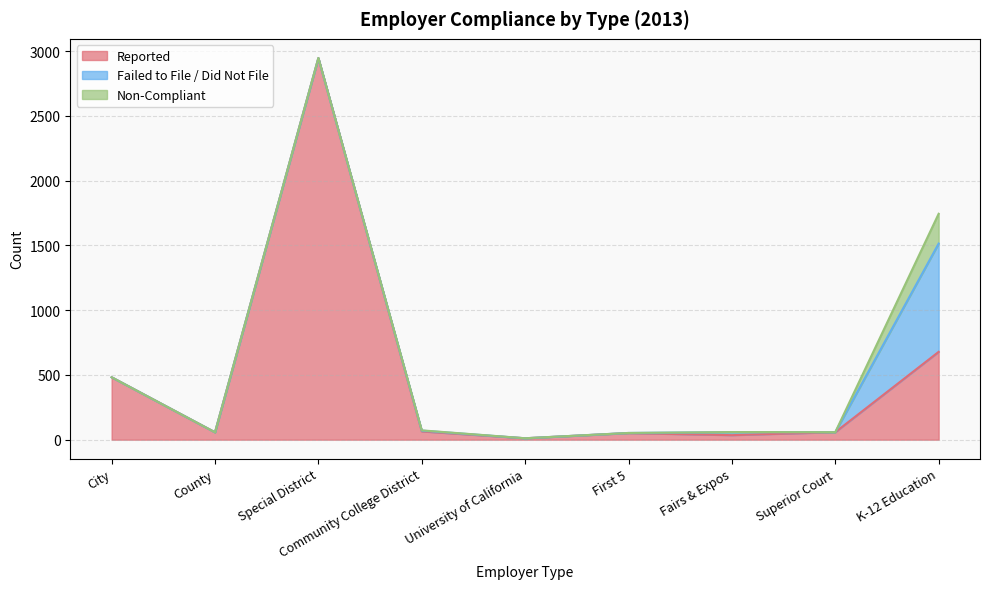

List the labels in order of Reported value, smallest first.

University of California, Fairs & Expos, First 5, County, Superior Court, Community College District, City, K-12 Education, Special District